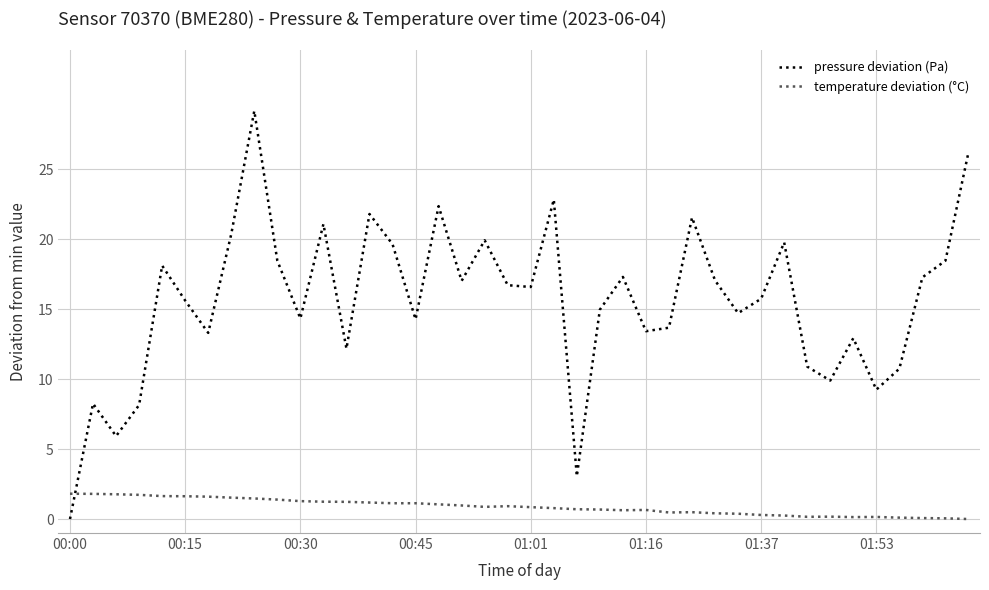

Which series has the largest range (max minus min)?

pressure deviation (Pa)